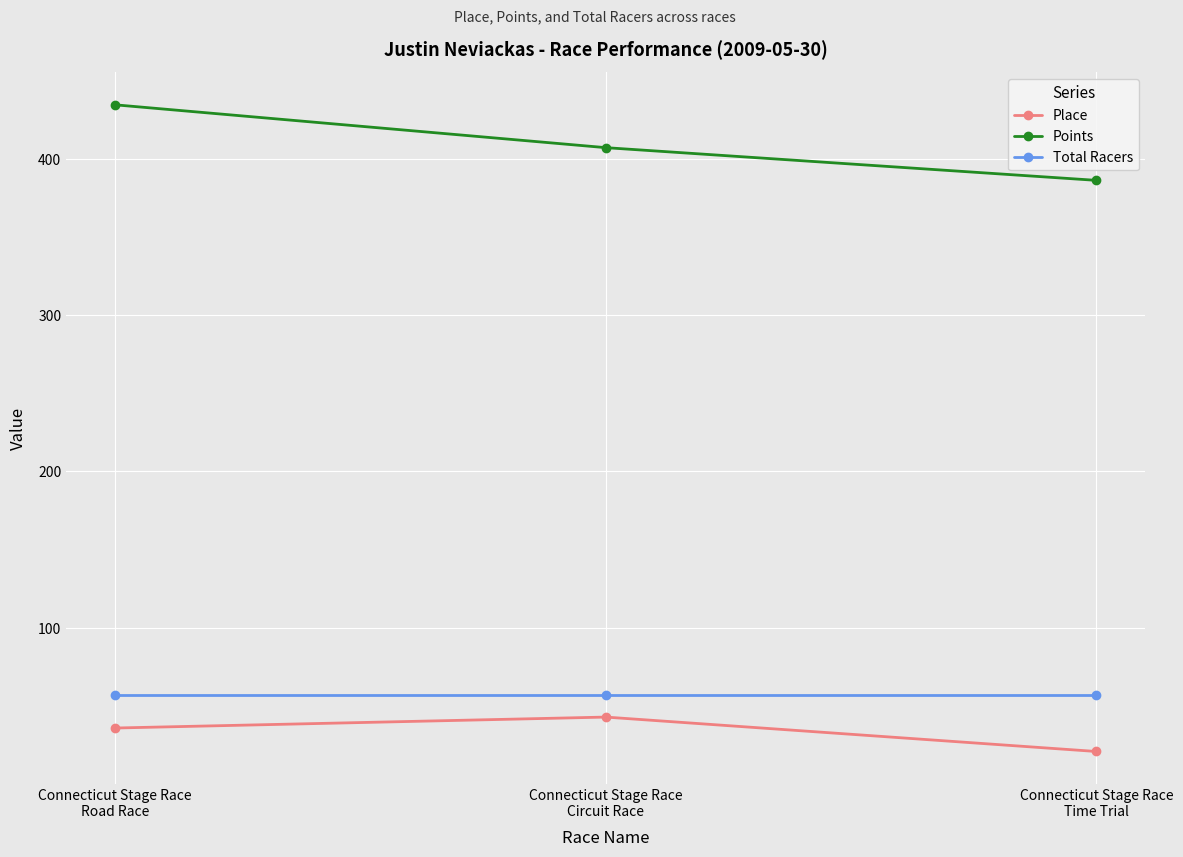

The Place series shows 43.0 at Connecticut Stage Race
Circuit Race. True or false?

True